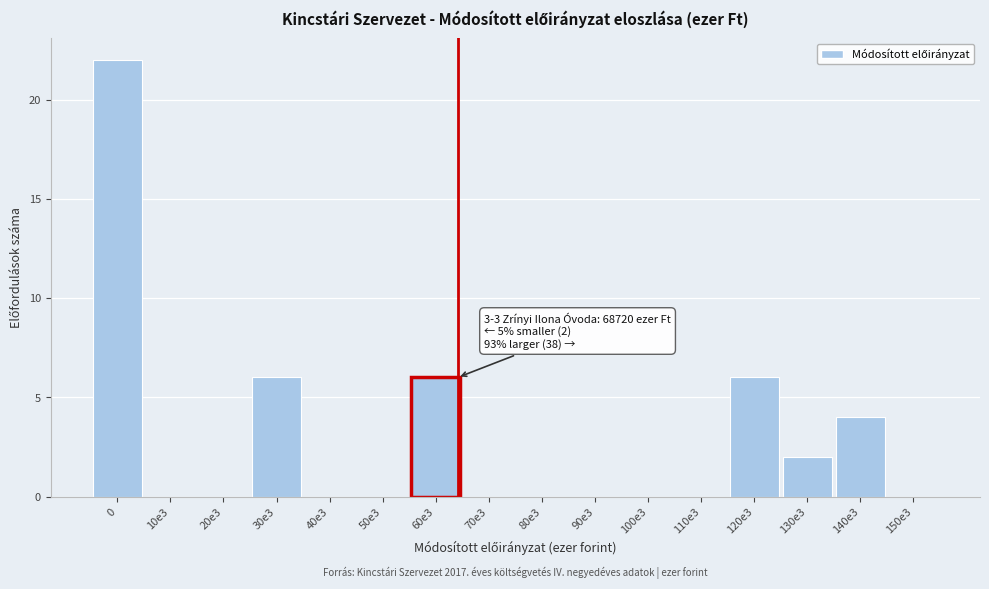

Reading left to right, what are all the values shown in this chart?

0=22	10e3=0	20e3=0	30e3=6	40e3=0	50e3=0	60e3=6	70e3=0	80e3=0	90e3=0	100e3=0	110e3=0	120e3=6	130e3=2	140e3=4	150e3=0